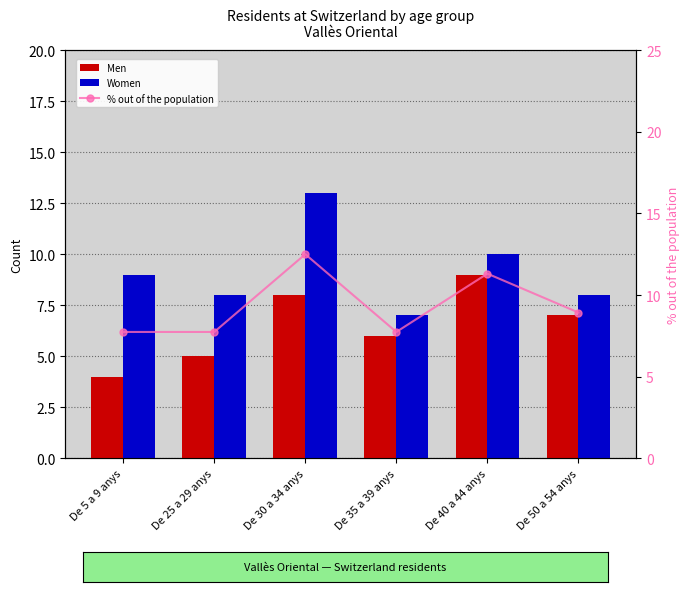

What is the difference between the maximum and minimum values in the Men series?

5.0